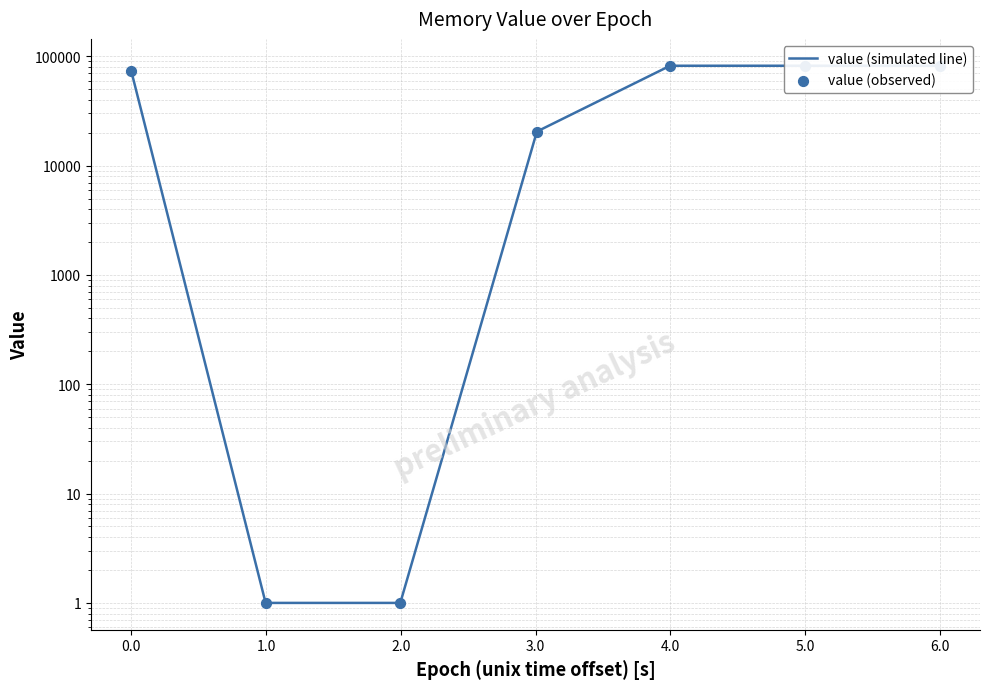

Which series has the widest spread of Y values?

value (simulated line)